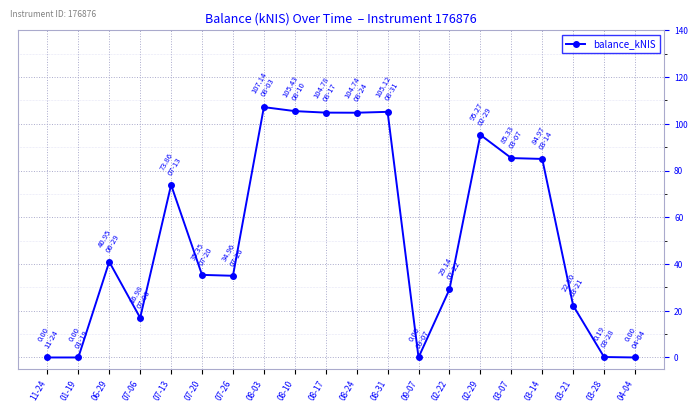

What is the greatest value displayed?

107.1